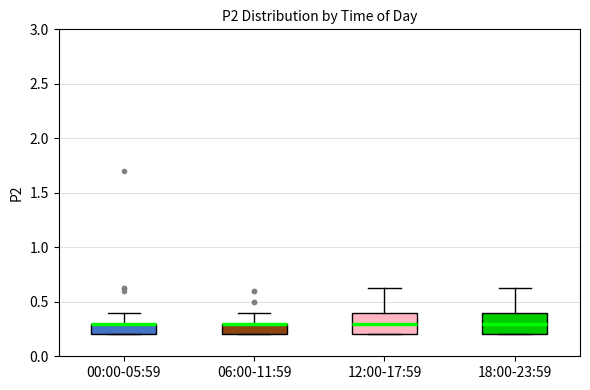

Reading left to right, transcribe this box plot: for each box, give where its median line is, the range the box spans, and where its two whiskers end, as read against the y-axis. The values are not printed on the chart, so give them approximately, as read against the axis.

00:00-05:59: median 0.30 (drawn on the box's upper edge), box 0.20 to 0.30, whiskers 0.20 to 0.40
06:00-11:59: median 0.30 (drawn on the box's upper edge), box 0.20 to 0.30, whiskers 0.20 to 0.40
12:00-17:59: median 0.30, box 0.20 to 0.40, whiskers 0.20 to 0.65
18:00-23:59: median 0.30, box 0.20 to 0.40, whiskers 0.20 to 0.65